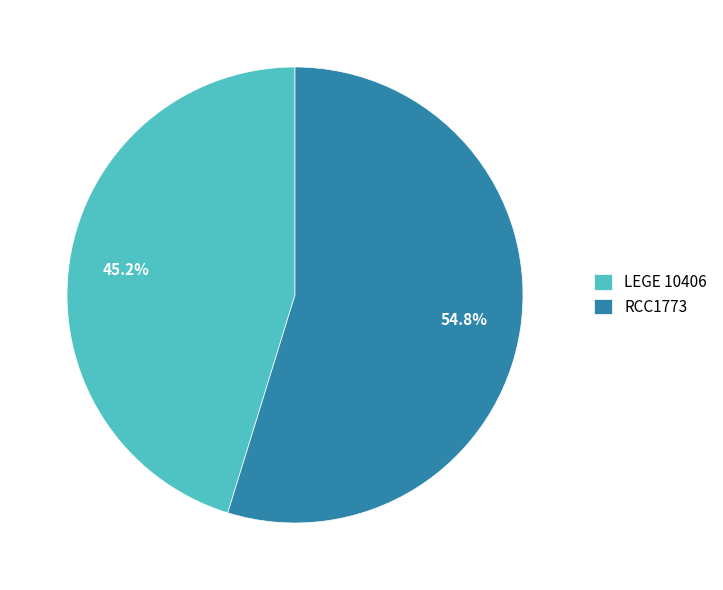

Do LEGE 10406 and RCC1773 together represent more than half of the pie?

Yes